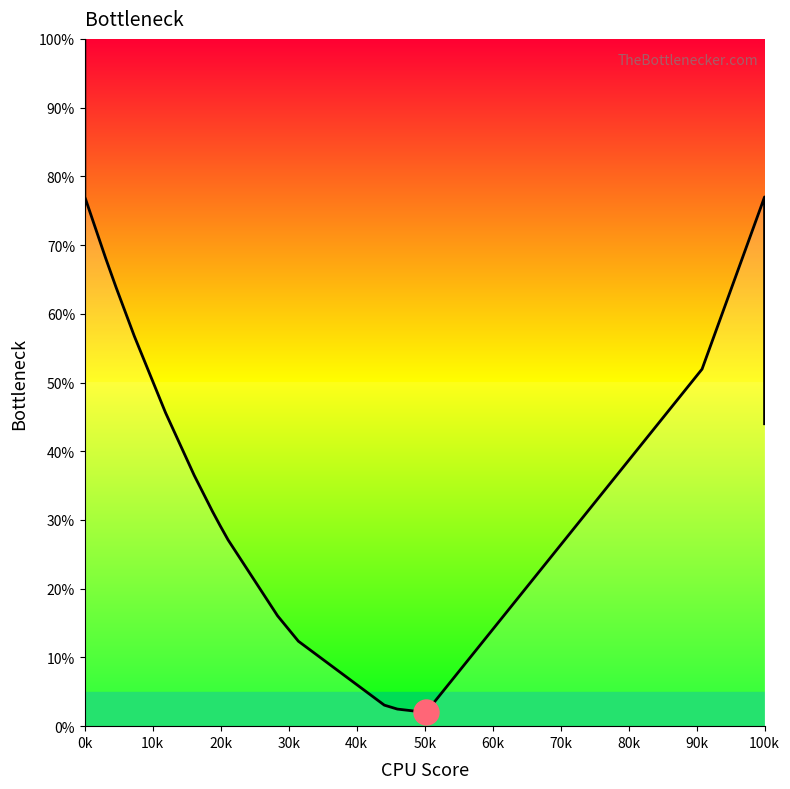

Where does the data first go above 36?

0k